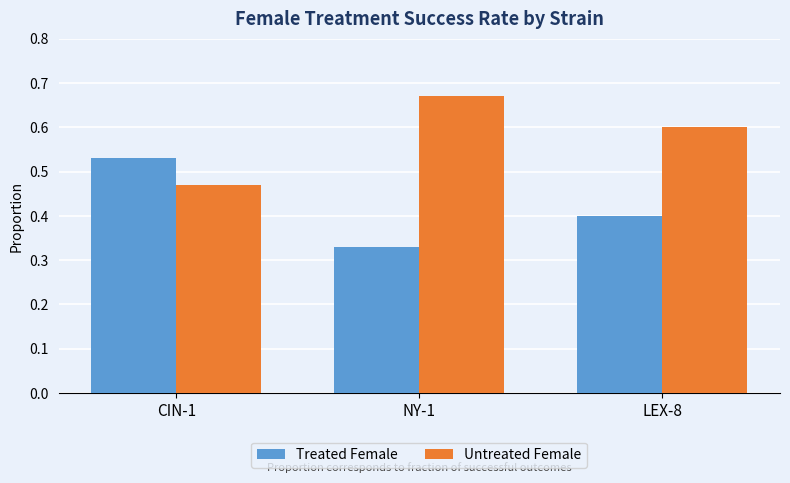

At LEX-8, list the series in order from smallest to largest.

Treated Female, Untreated Female